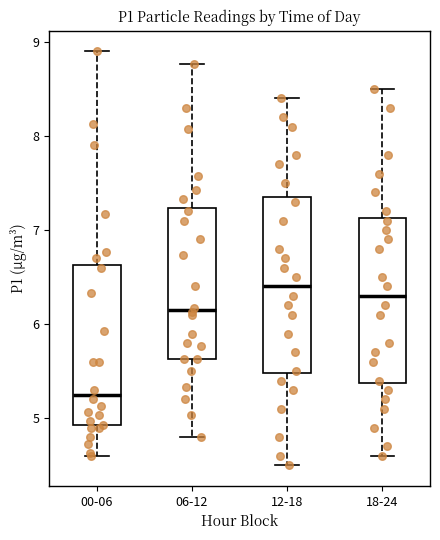

Reading left to right, transcribe this box plot: for each box, give where its median line is, the range the box spans, and where its two whiskers end, as read against the y-axis. The values are not printed on the chart, so give them approximately, as read against the axis.

00-06: median 5.3, box 4.9 to 6.6, whiskers 4.6 to 8.9
06-12: median 6.2, box 5.6 to 7.2, whiskers 4.8 to 8.8
12-18: median 6.4, box 5.5 to 7.4, whiskers 4.5 to 8.4
18-24: median 6.3, box 5.4 to 7.1, whiskers 4.6 to 8.5